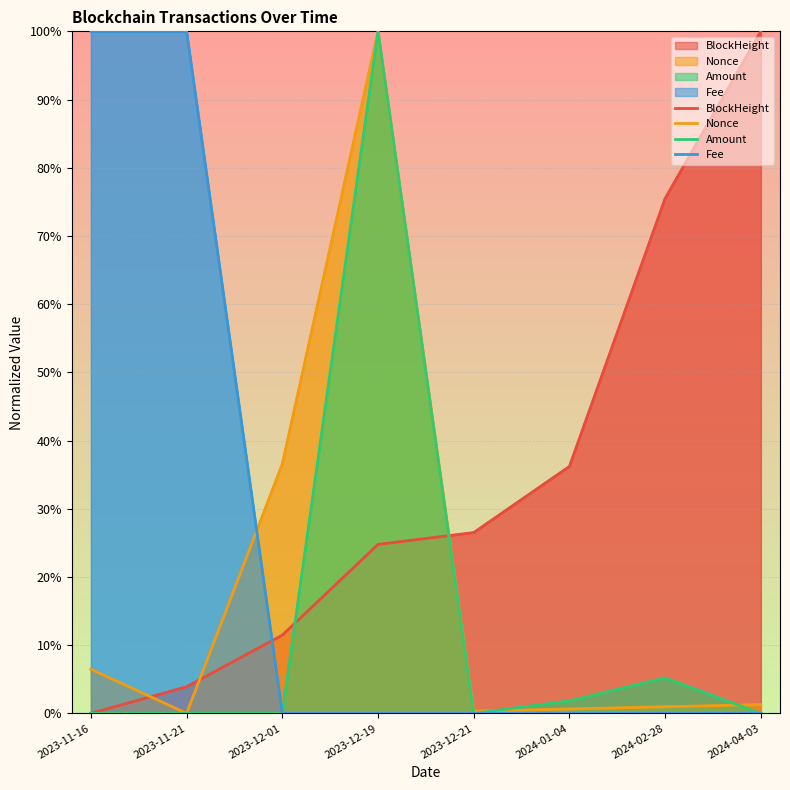

What is the sum of the BlockHeight values at 2023-11-16 and 2024-04-03?

100.0